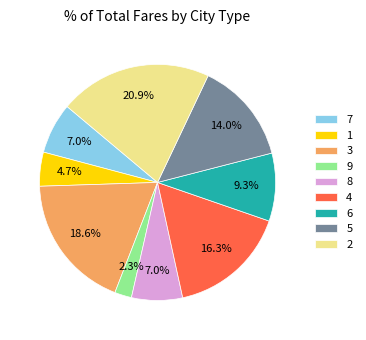

To the nearest percent, what is the average slice percentage?

11%